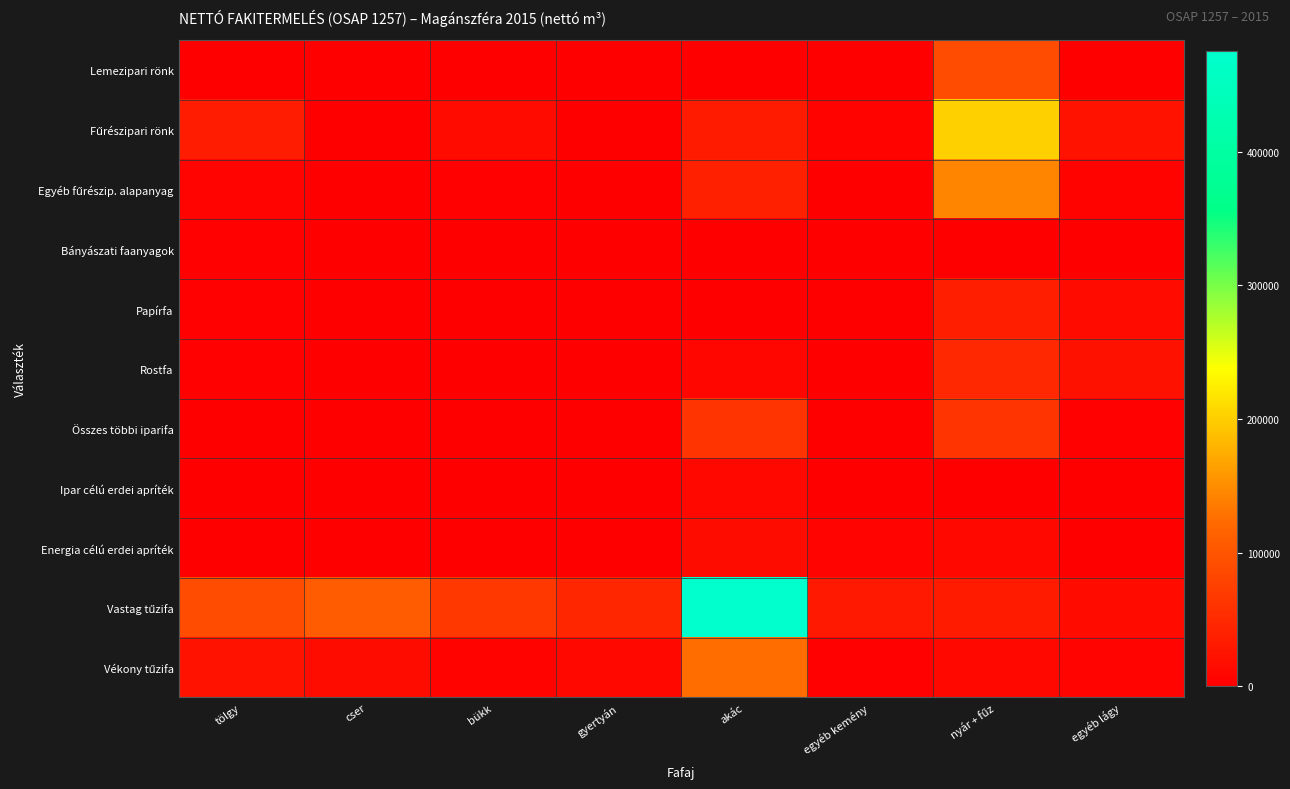

Between bükk and nyár + fűz, which series saw the biggest shift?

Fűrészipari rönk